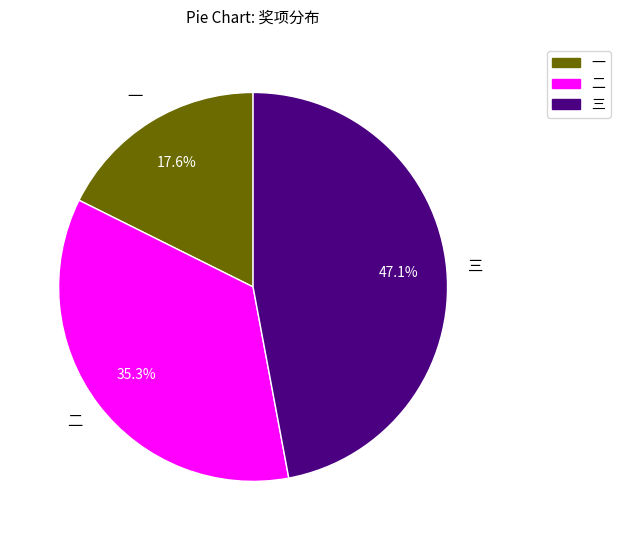

Rank the categories by value from lowest to highest.

一, 二, 三